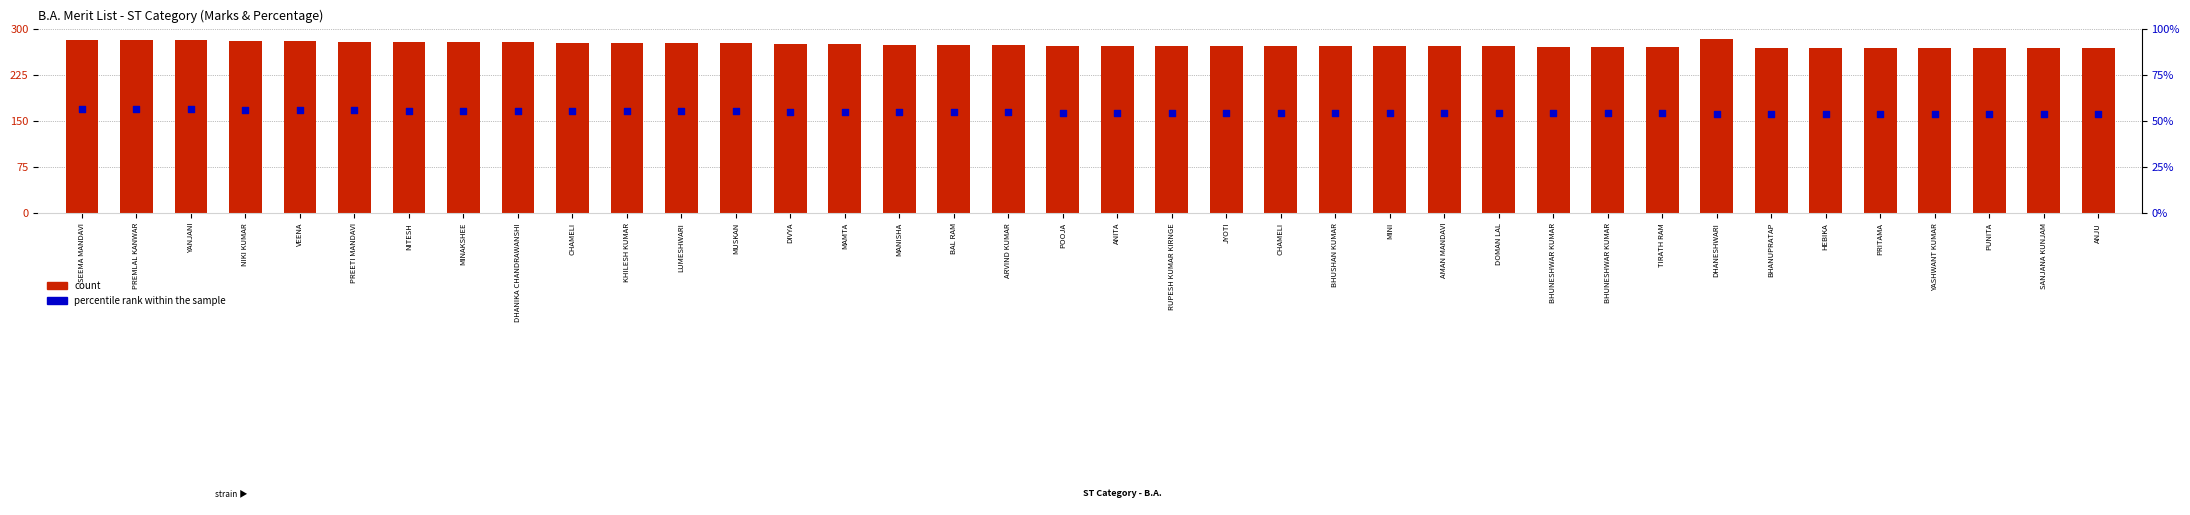

What is the total value across all series at PREETI MANDAVI?

334.8